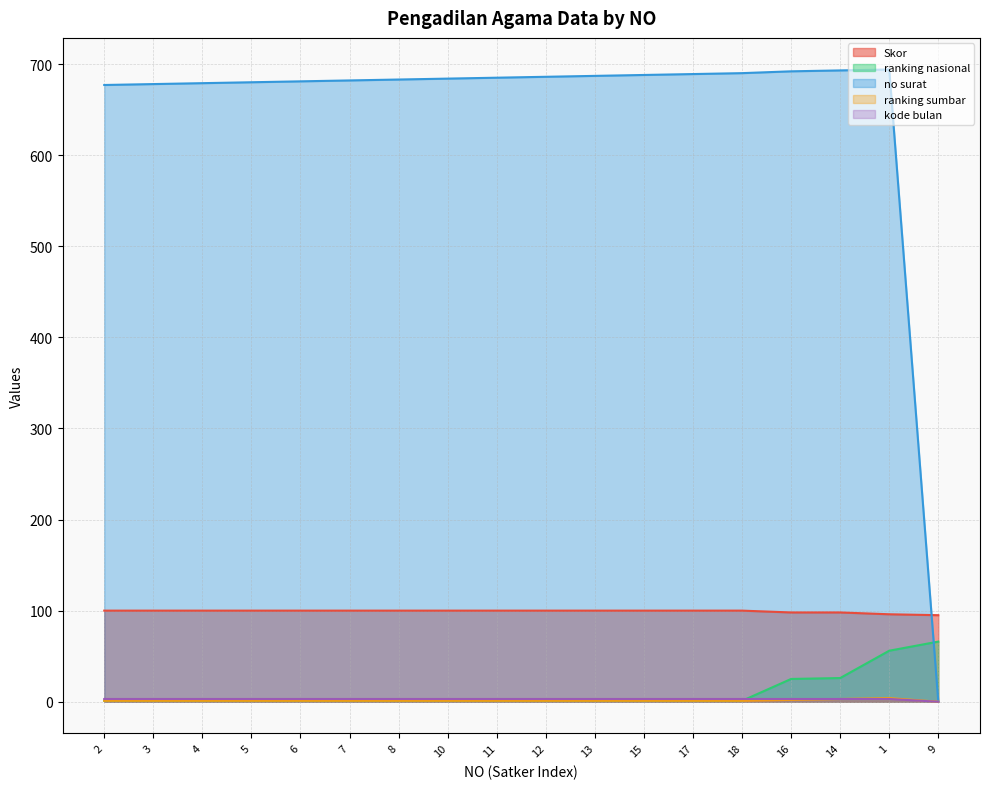

How many lines are shown in the chart?

5